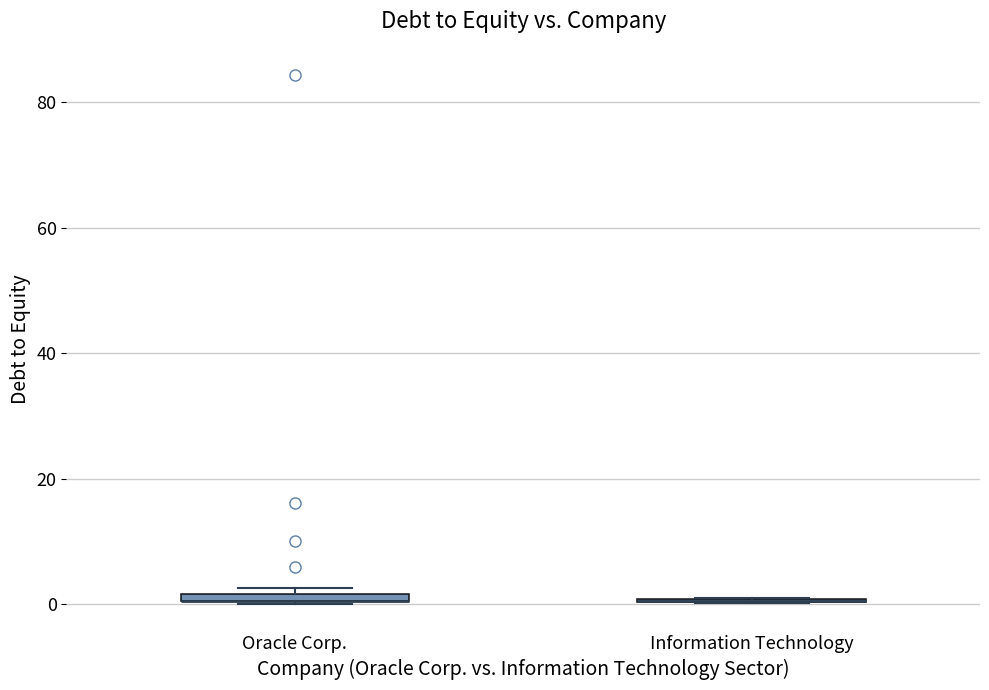

Where is the upper edge of the box for Oracle Corp. on the y-axis? The values are not printed on the chart, so give them approximately, as read against the axis.

2